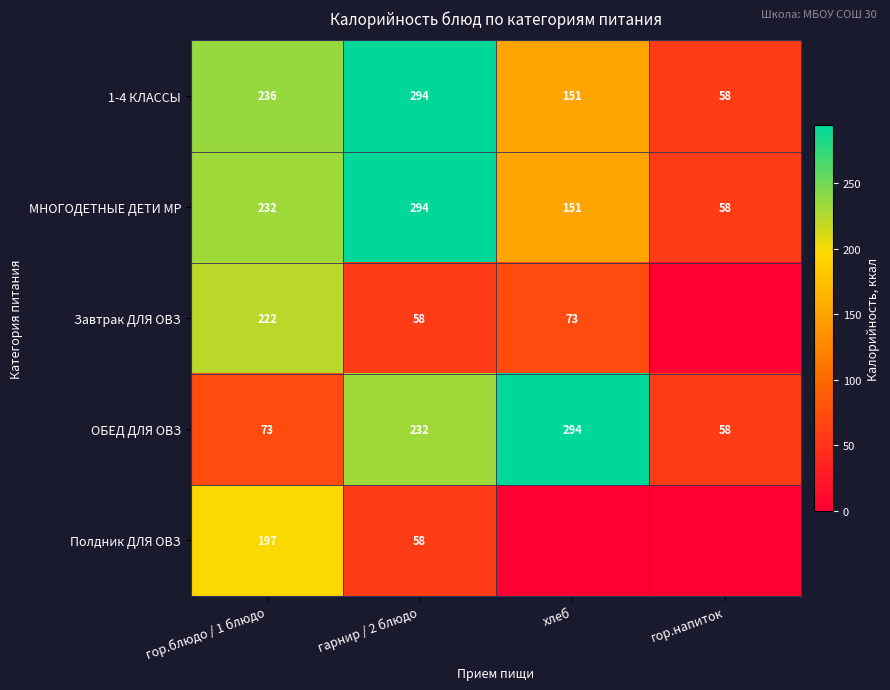

What is the average value of the ОБЕД ДЛЯ ОВЗ series?

164